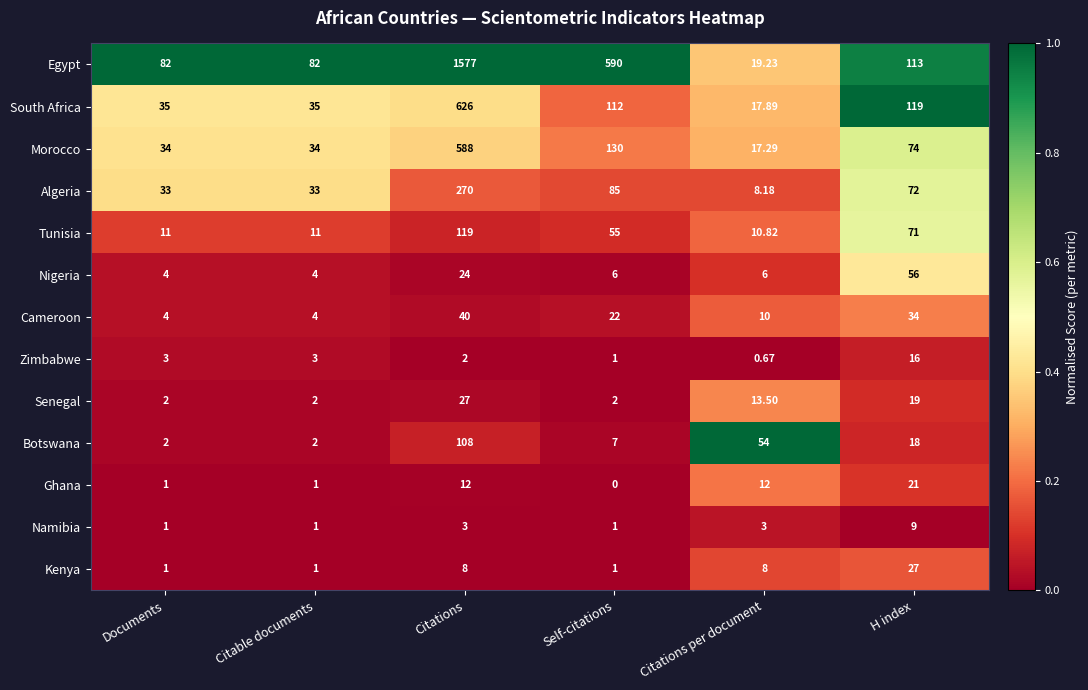

At which category is the sum across all series the highest?

Citations